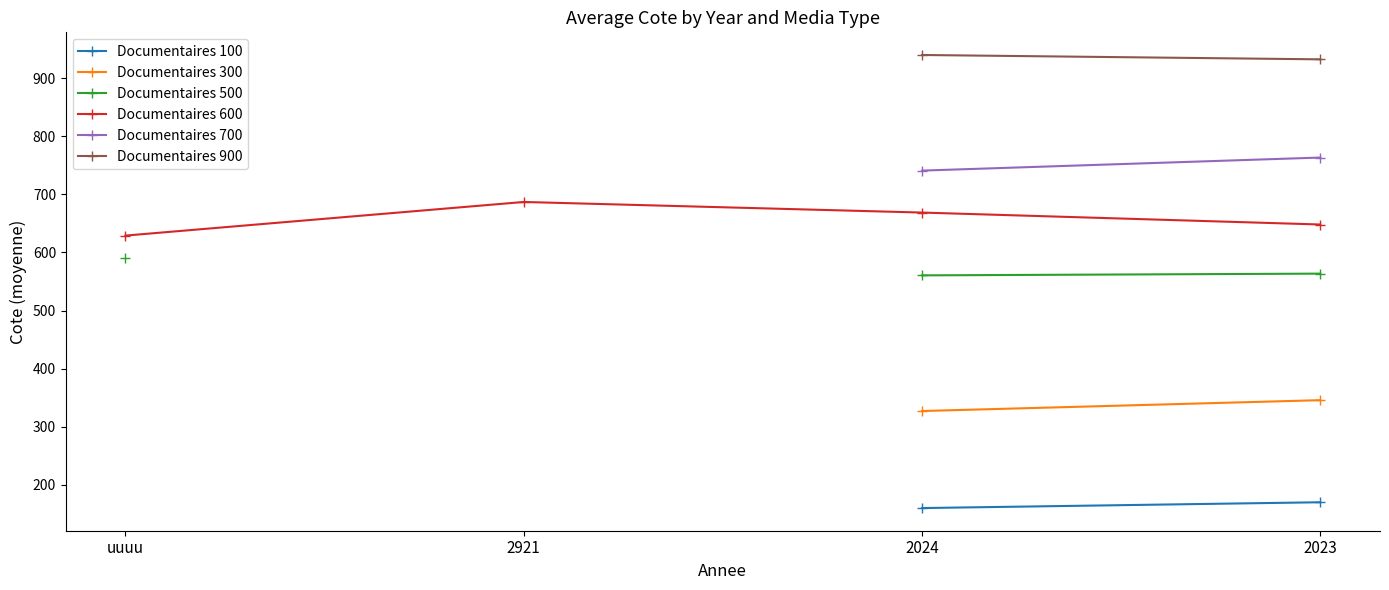

What position from the left is 2023?

4